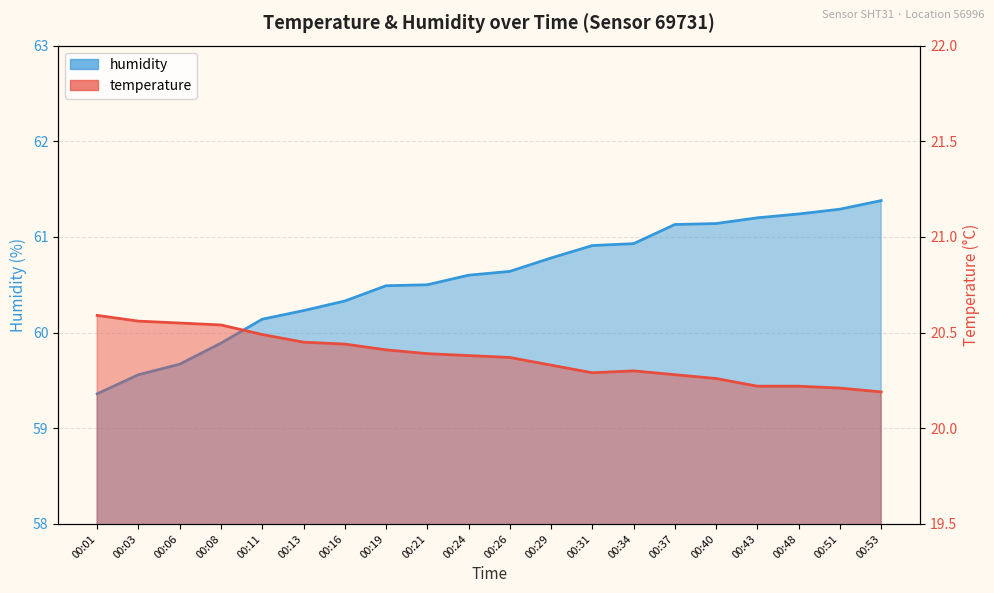

Is it true that temperature equals 28.5 at 00:40?

False